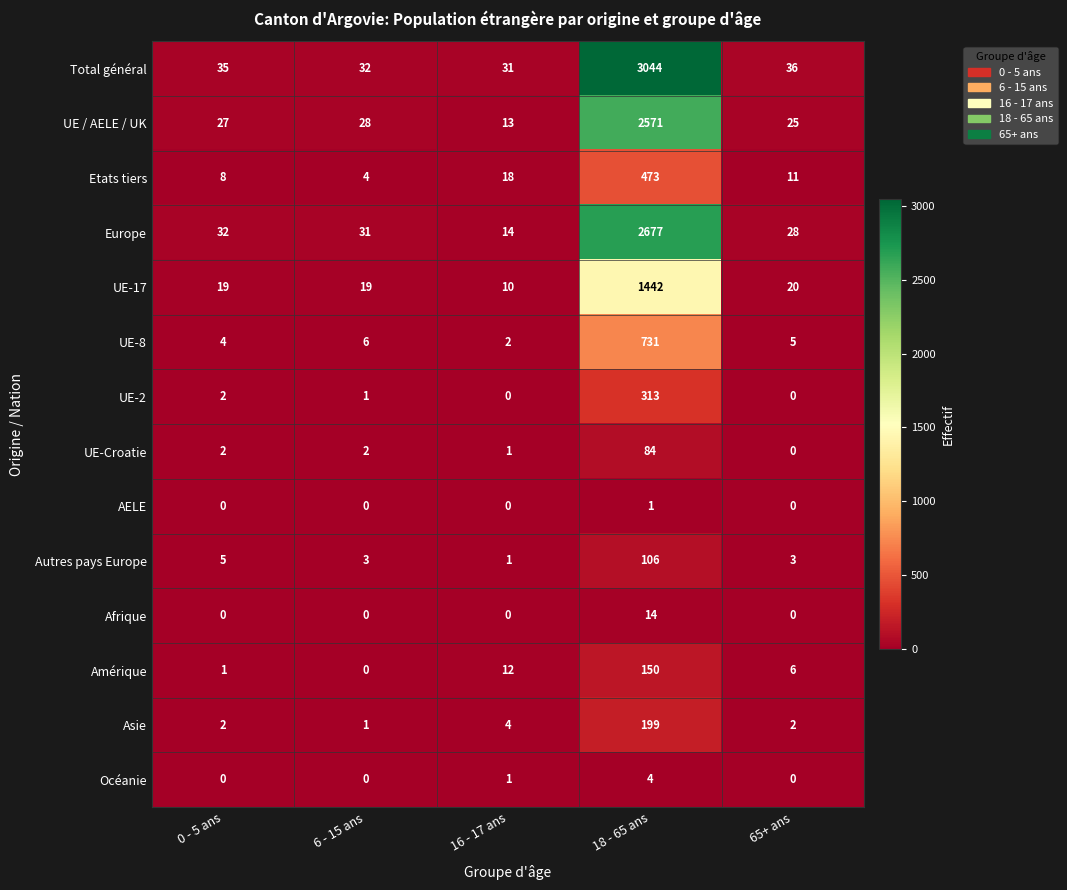

List the series in order of their peak value, highest first.

Total général, Europe, UE / AELE / UK, UE-17, UE-8, Etats tiers, UE-2, Asie, Amérique, Autres pays Europe, UE-Croatie, Afrique, Océanie, AELE